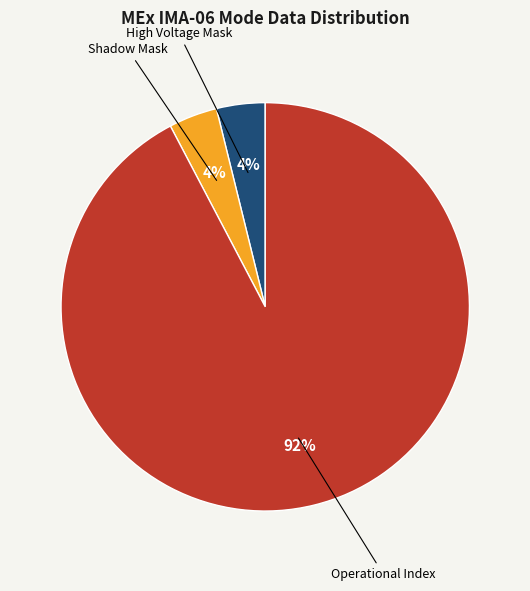

Is it true that High Voltage Mask is 4% of the pie?

True